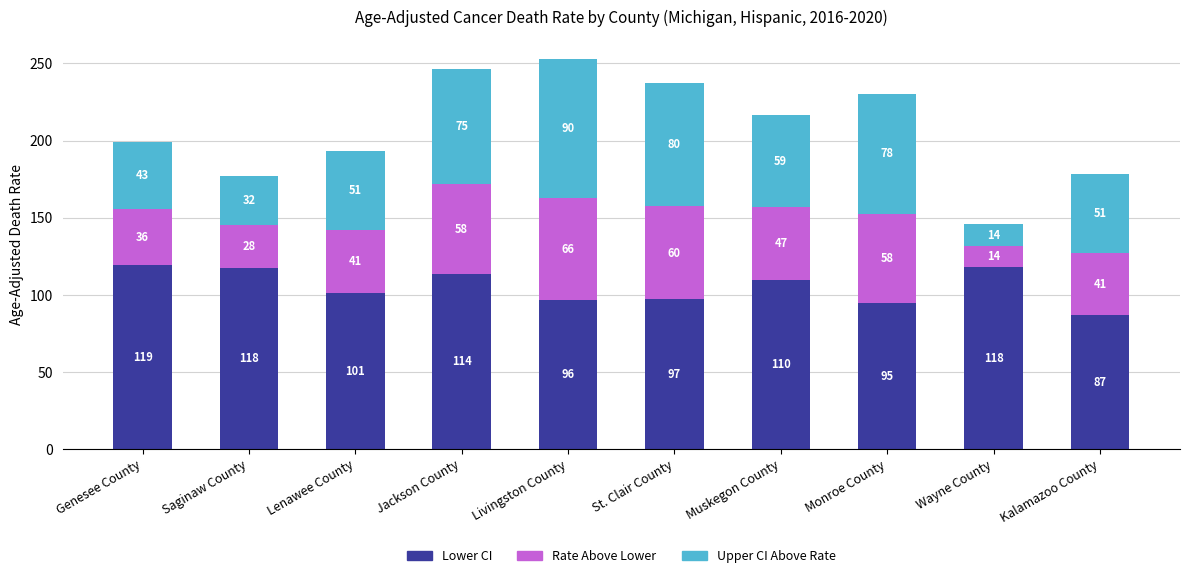

How many bars are there in total?

10